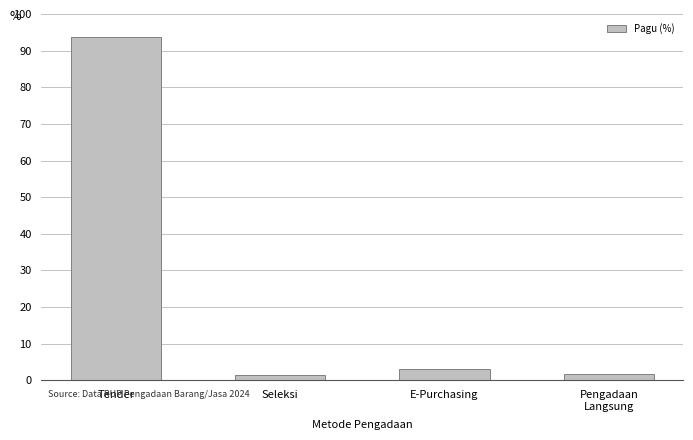

What is the smallest value displayed?

1.5